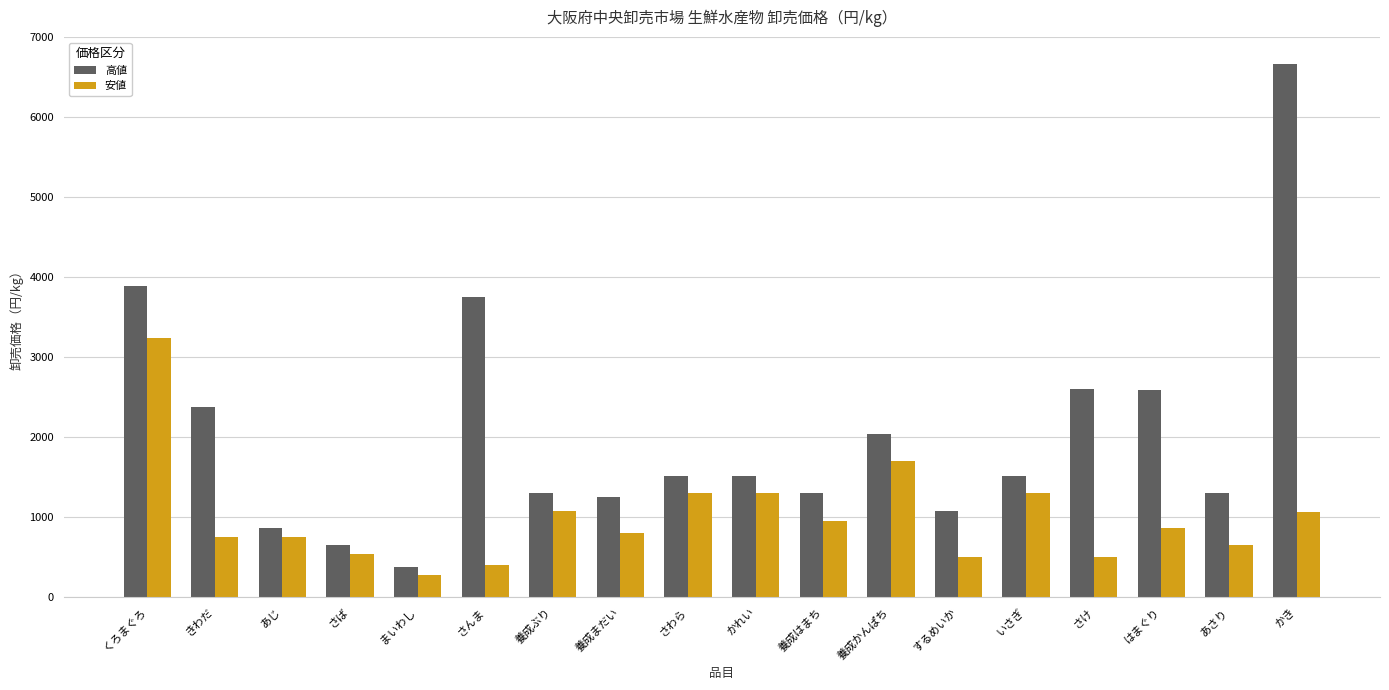

Where is 安値 nearest to the value 1755?

養成かんぱち